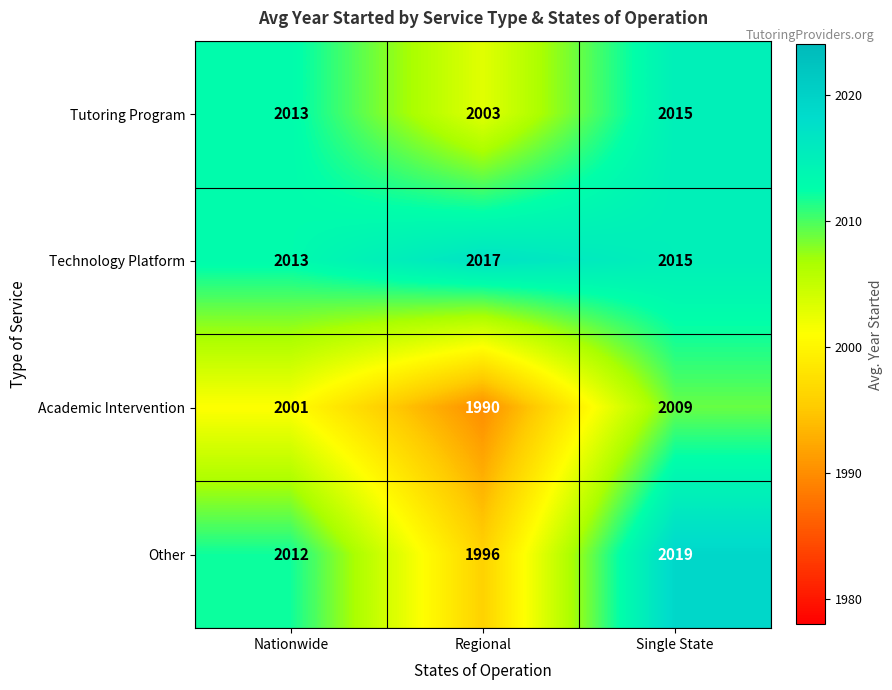

Which category has the lowest value across all series?

Regional